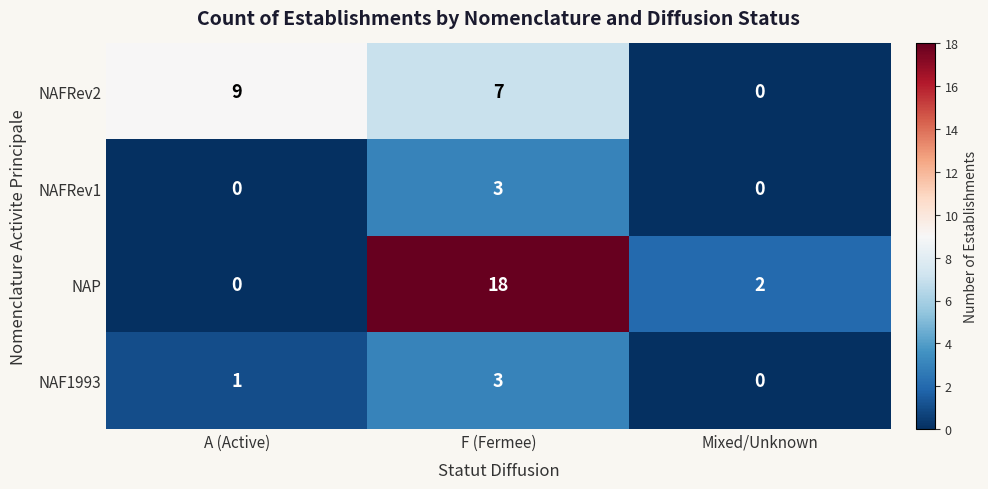

What is the sum of the NAP values at F (Fermee) and A (Active)?

18